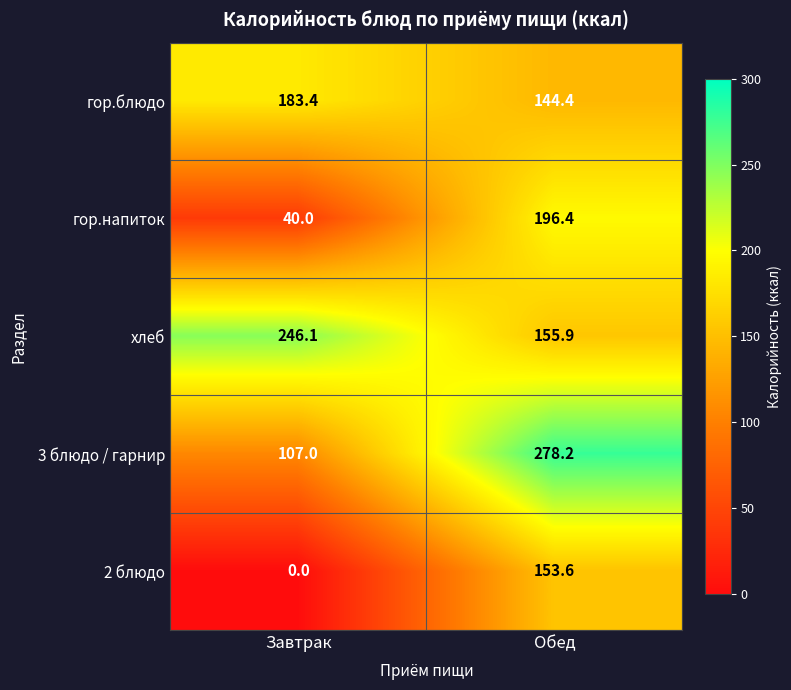

What is the difference between the maximum and minimum values in the гор.напиток series?

156.4